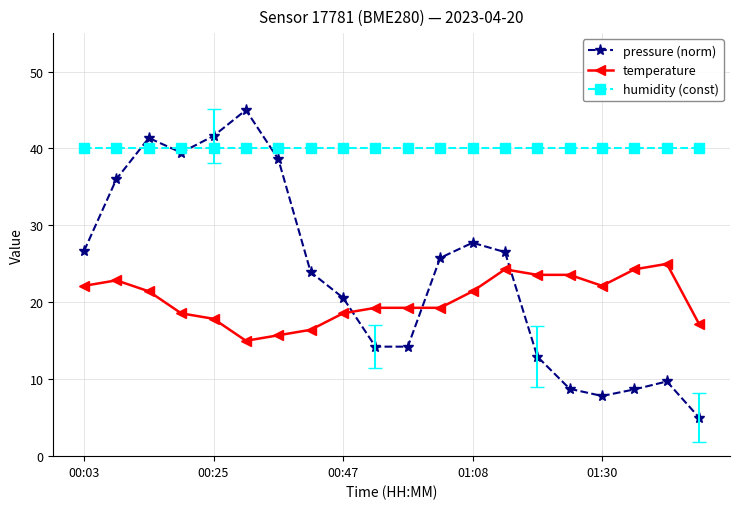

What is the lowest value of the humidity (const) series?

40.0